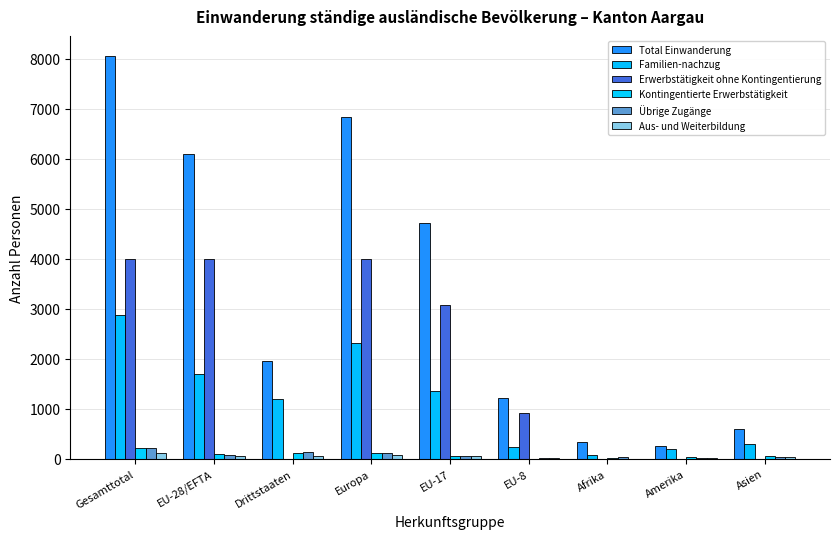

What position from the left is Drittstaaten?

3